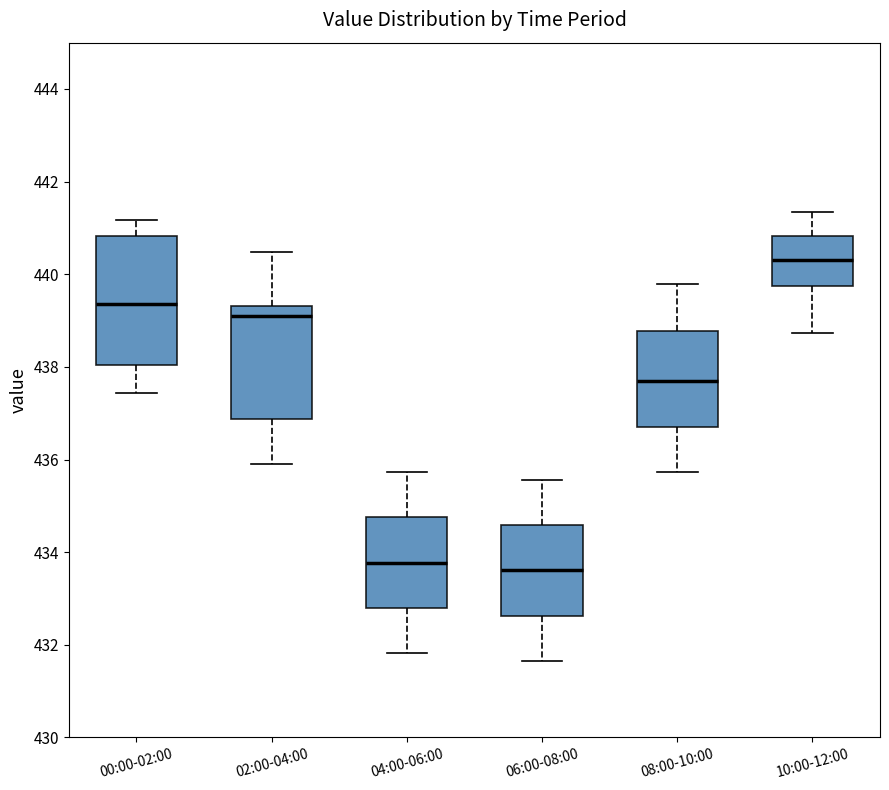

Where does the upper whisker of the box for 10:00-12:00 end on the y-axis? The values are not printed on the chart, so give them approximately, as read against the axis.

441.4